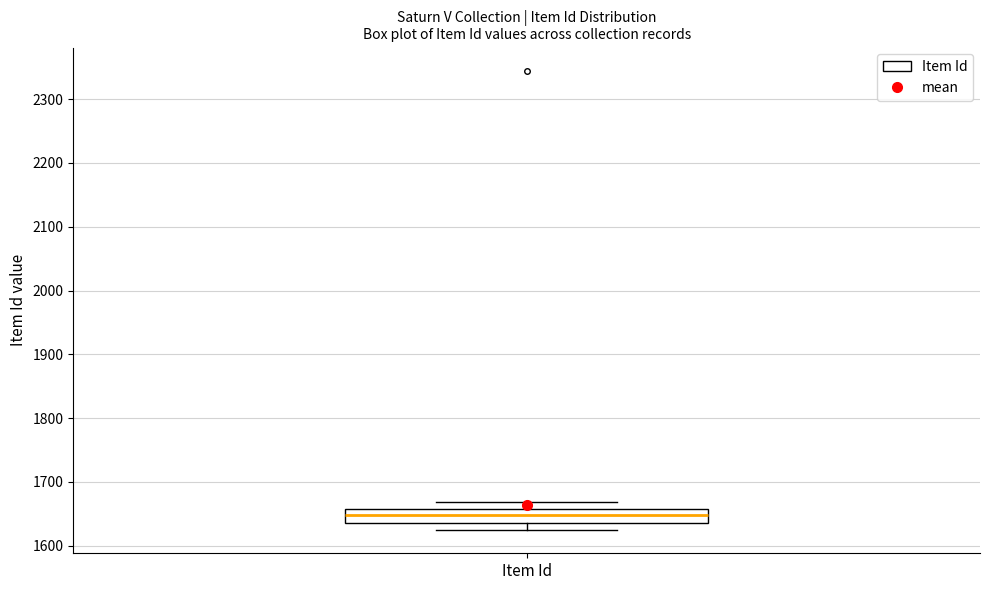

Where is the upper edge of the box for Item Id on the y-axis? The values are not printed on the chart, so give them approximately, as read against the axis.

1660